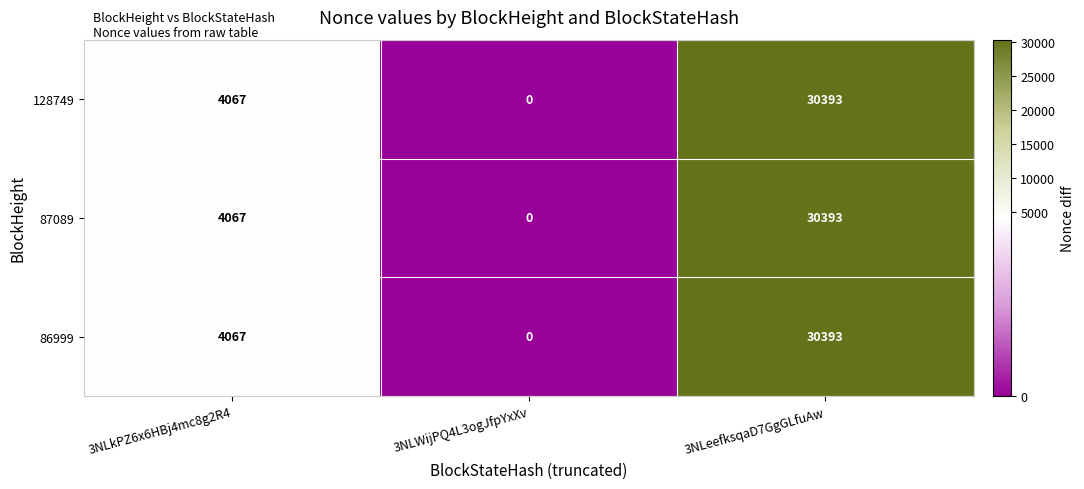

What is the maximum value shown in the chart?

30393